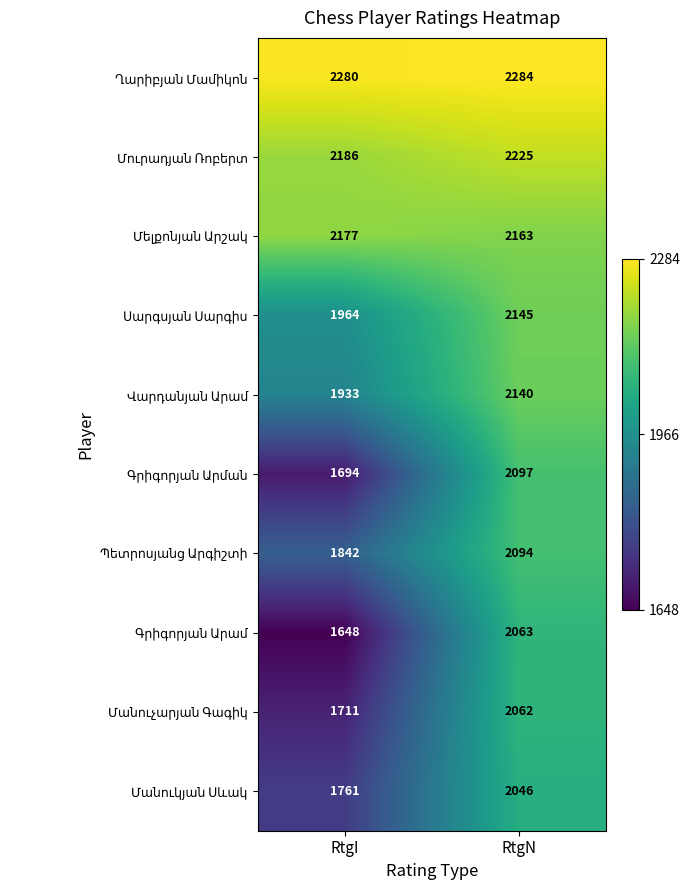

What is the total value across all series at RtgI?

19196